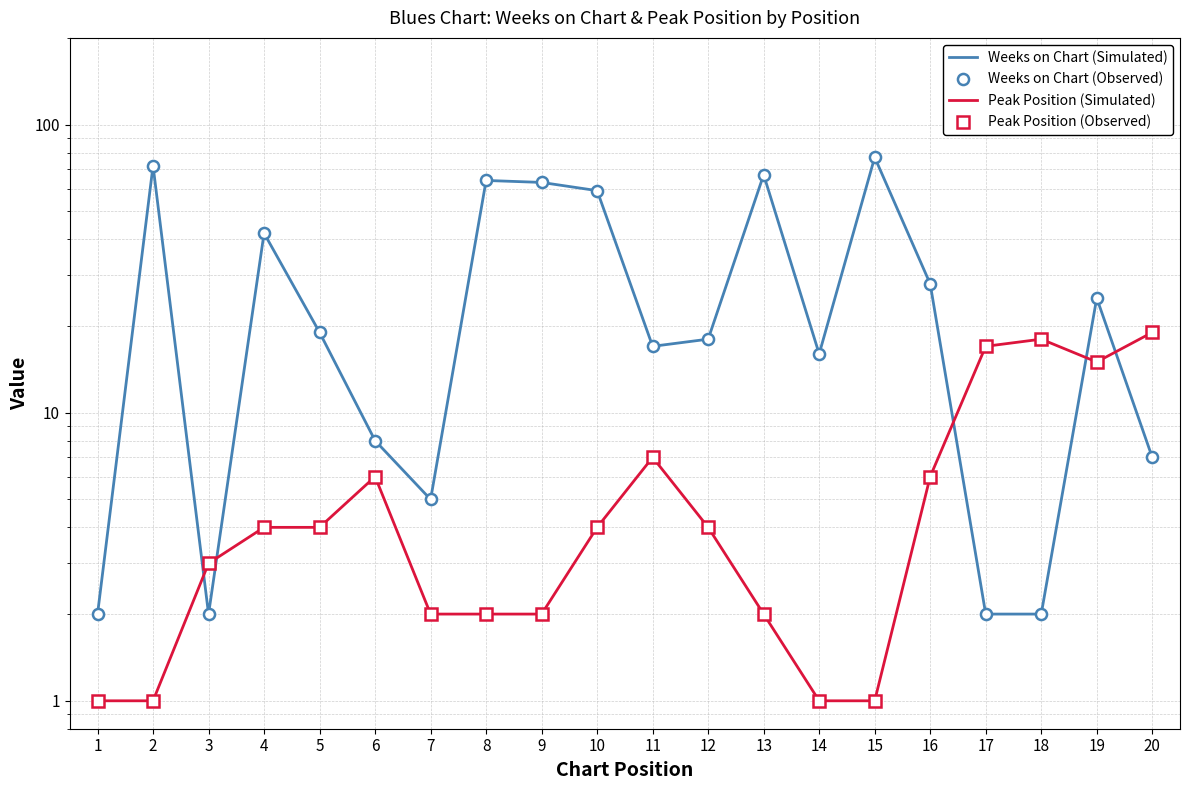

How many lines are shown in the chart?

4